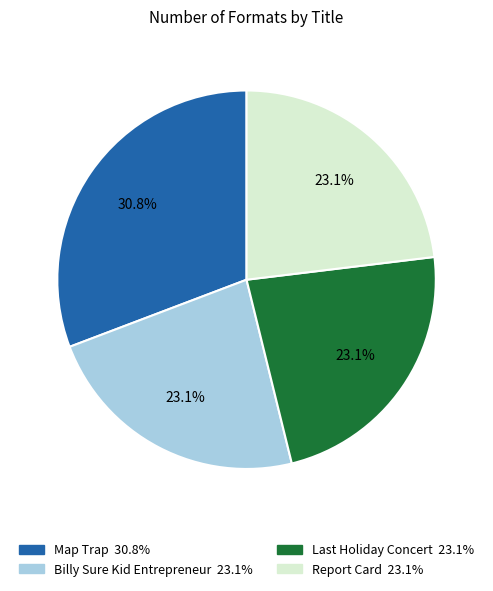

To the nearest percent, what portion does Billy Sure Kid Entrepreneur represent?

23%